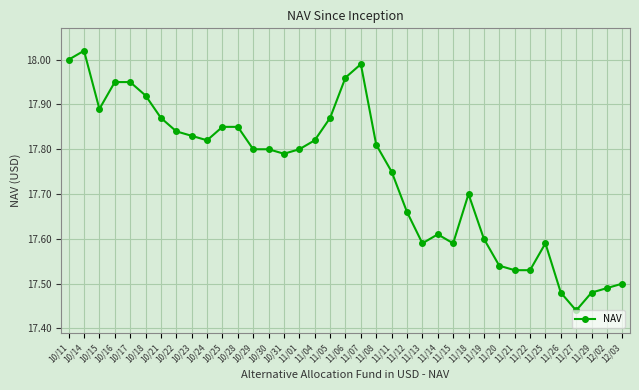

What is the label of the 35th point from the right?

10/15